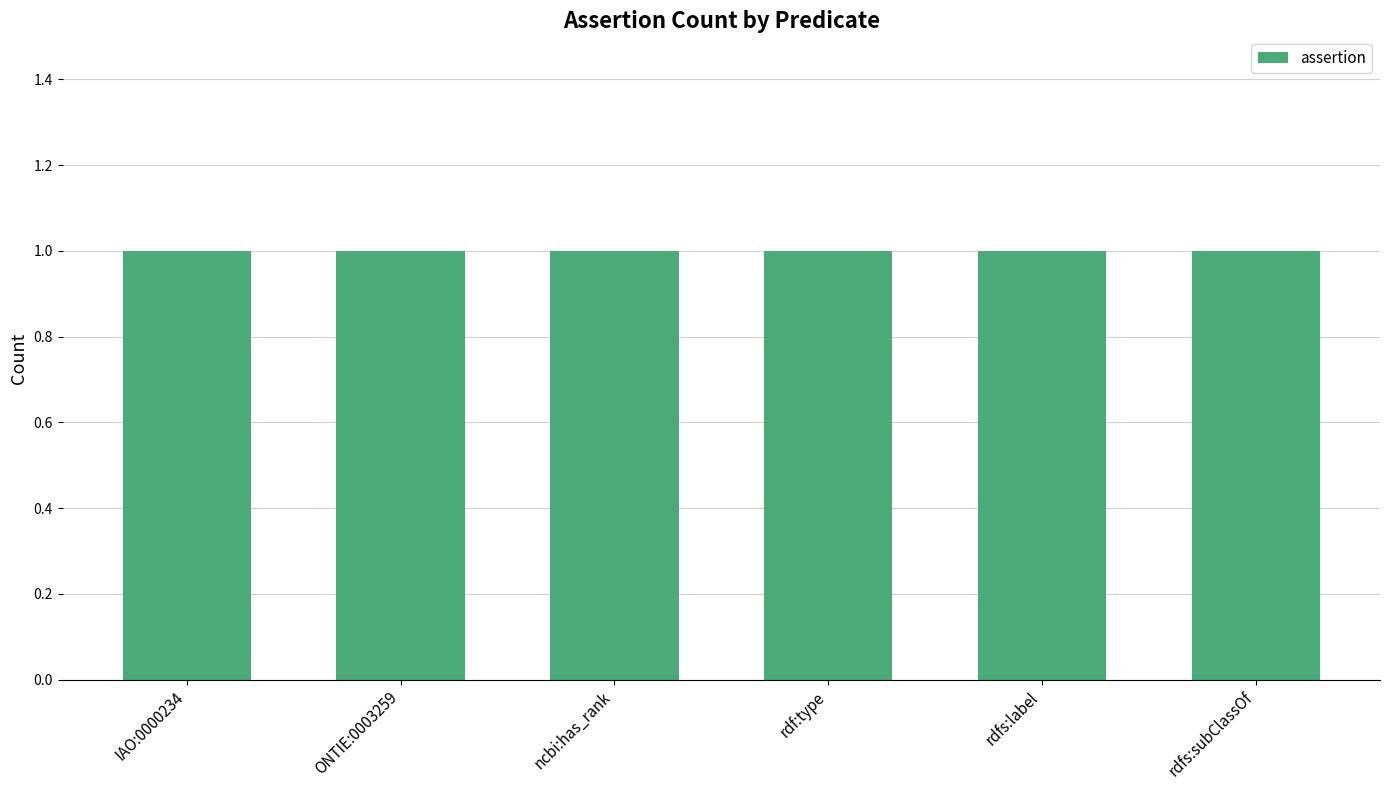

Which category has the highest value across all series?

IAO:0000234